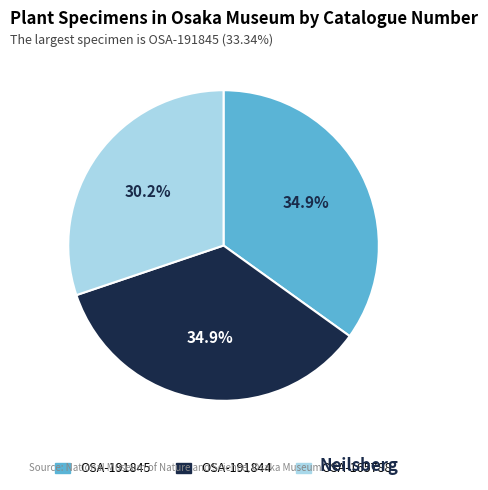

To the nearest percent, what is the difference between the largest and smallest slice percentages?

5%